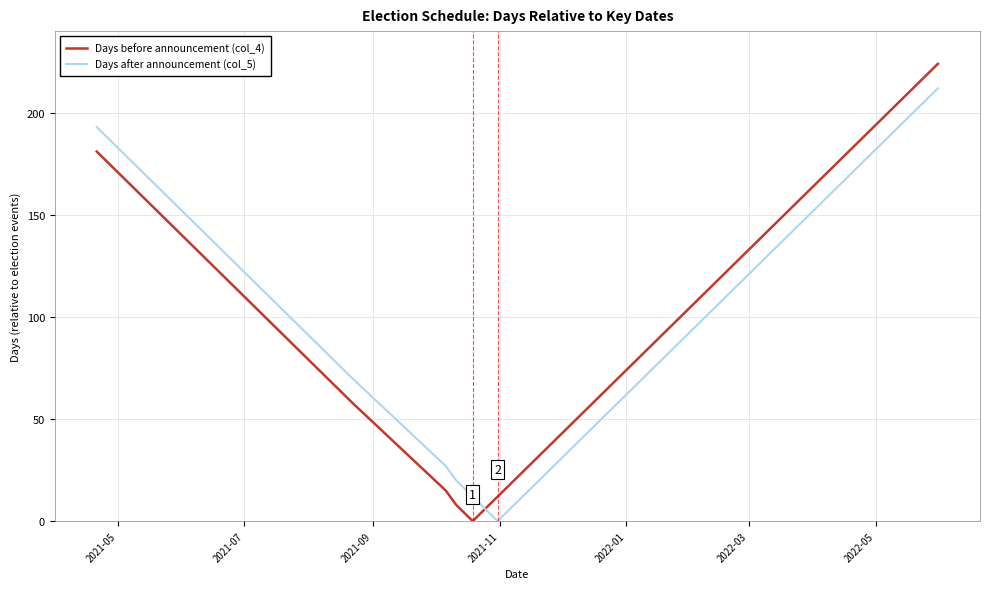

What is the difference between the maximum and minimum values in the Days after announcement (col_5) series?

212